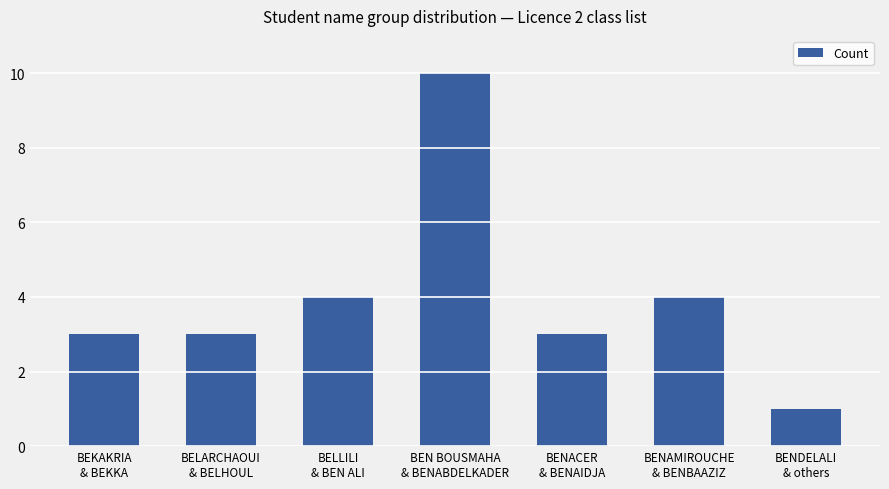

Is it true that the value at BELARCHAOUI
& BELHOUL is 2?

False